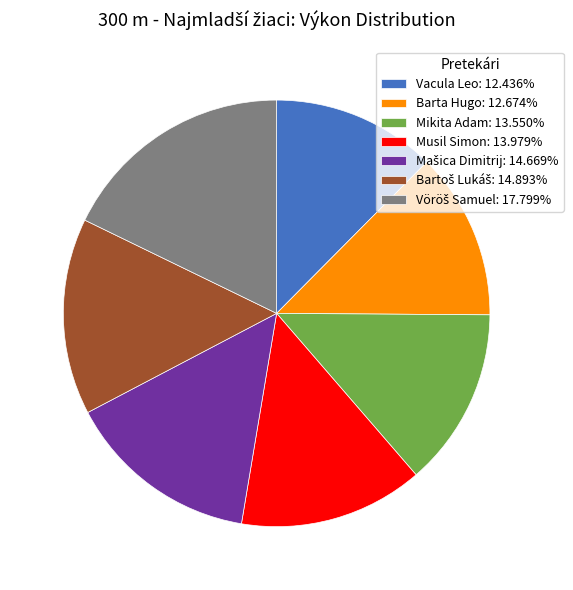

How many segments does this pie chart have?

7